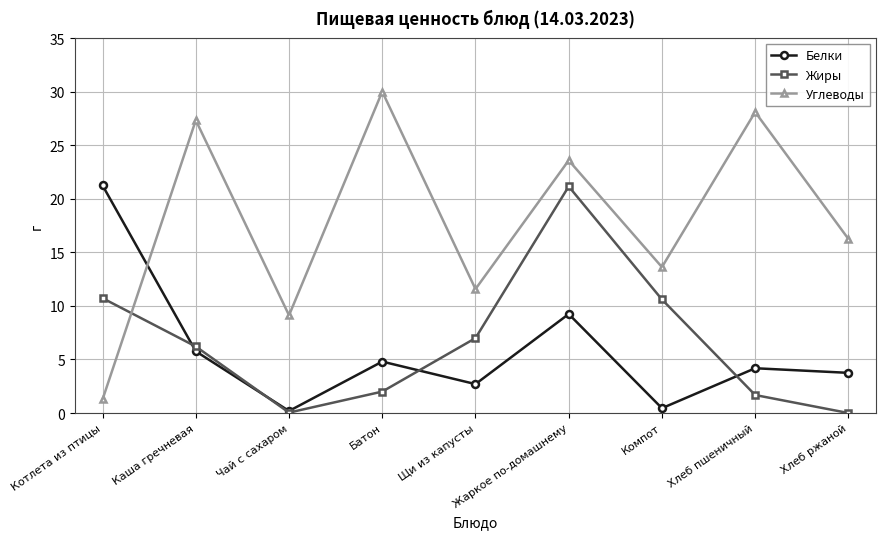

Rank the series at Батон from highest to lowest value.

Углеводы, Белки, Жиры